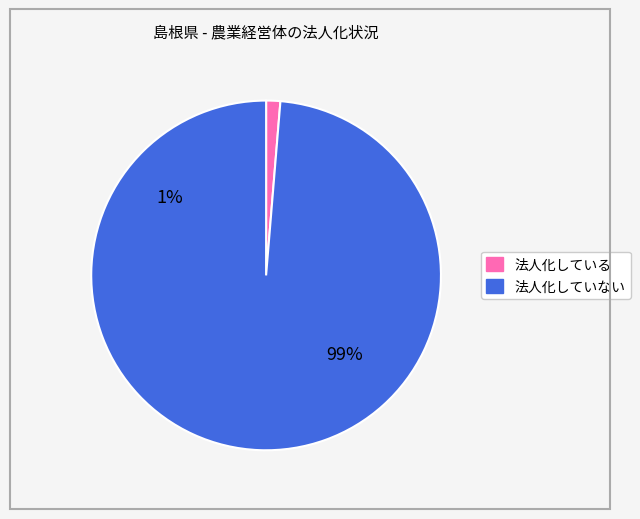

Combined, what portion of the pie is 法人化していない and 法人化している?

100.0%